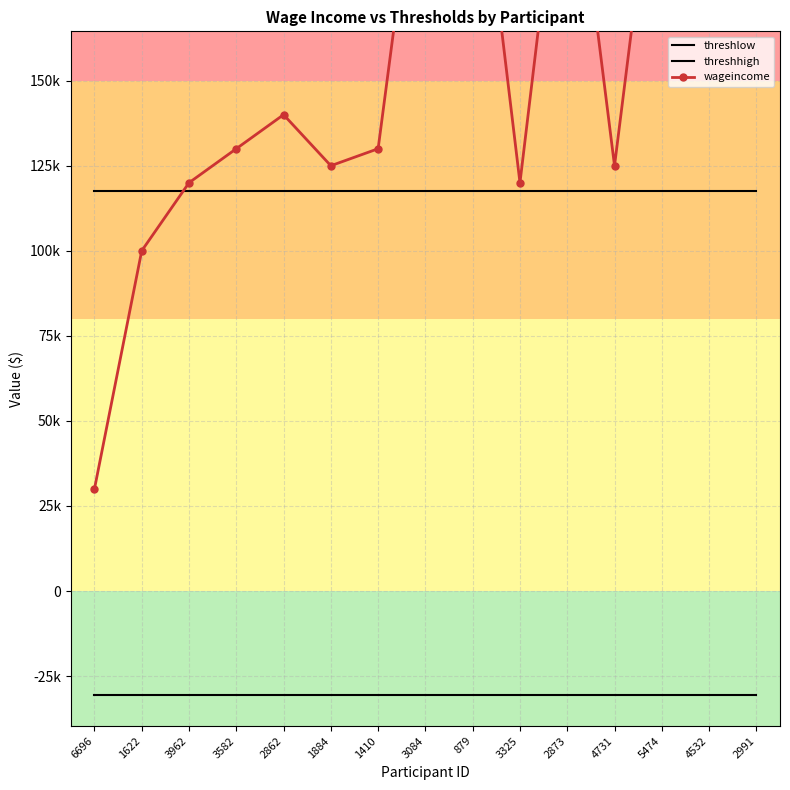

What is the difference between the highest and lowest values at 3582?

160500